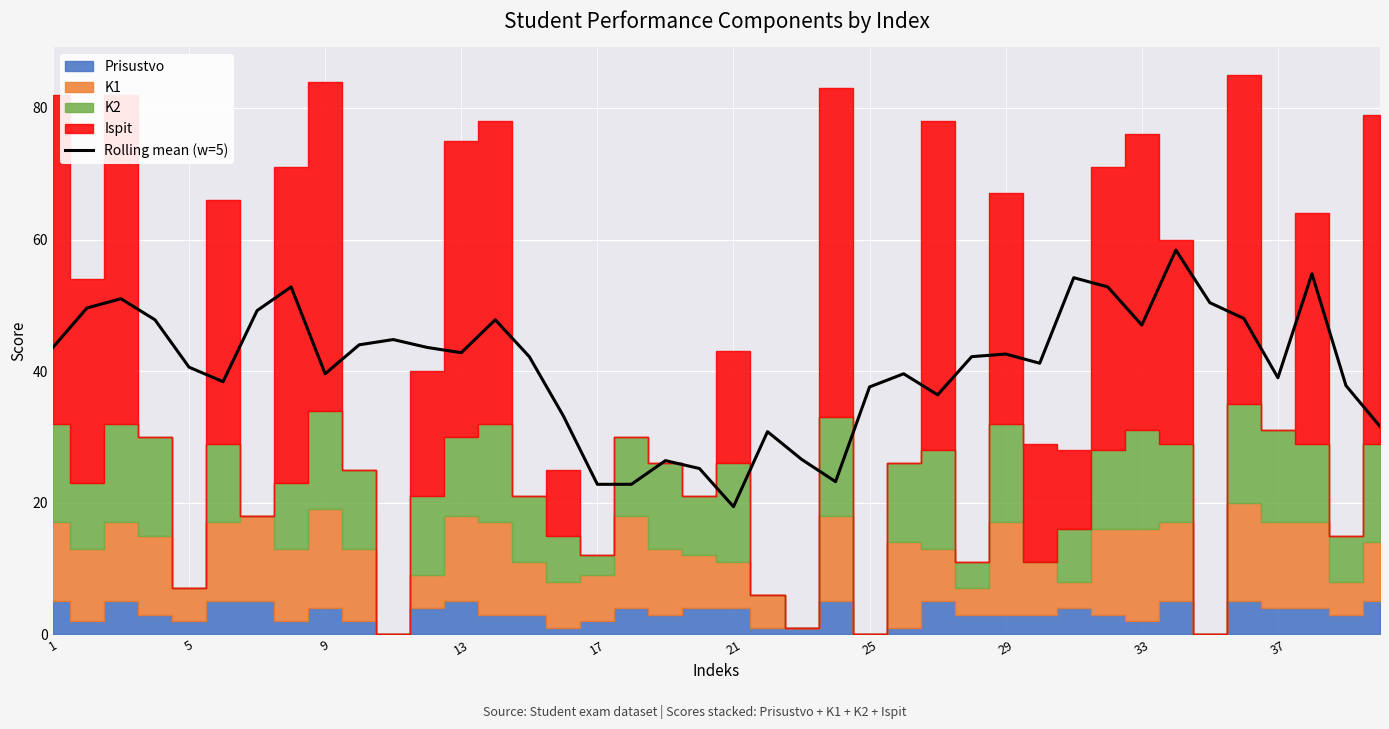

Reading left to right, transcribe all the data shown in this chart.

43.6	49.6	51.0	47.8	40.6	38.4	49.2	52.8	39.6	44.0	44.8	43.6	42.8	47.8	42.2	33.2	22.8	22.8	26.4	25.2	19.4	30.8	26.6	23.2	37.6	39.6	36.4	42.2	42.6	41.2	54.2	52.8	47.0	58.4	50.4	48.0	39.0	54.8	37.8	31.6